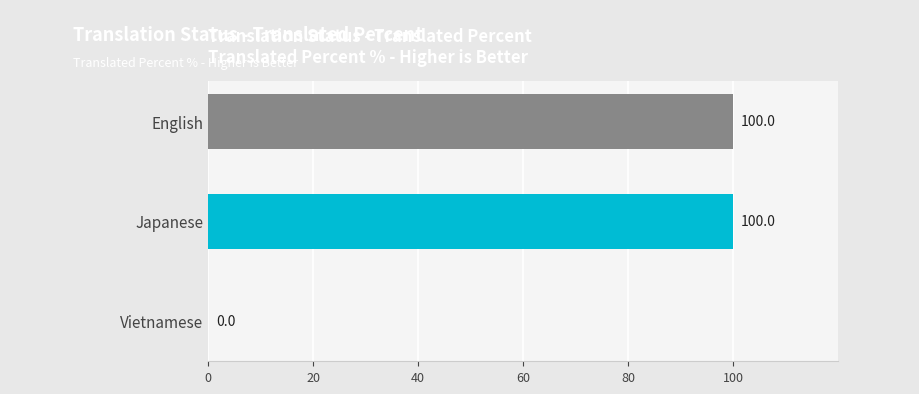

Reading top to bottom, what are all the values shown in this chart?

English=100	Japanese=100	Vietnamese=0